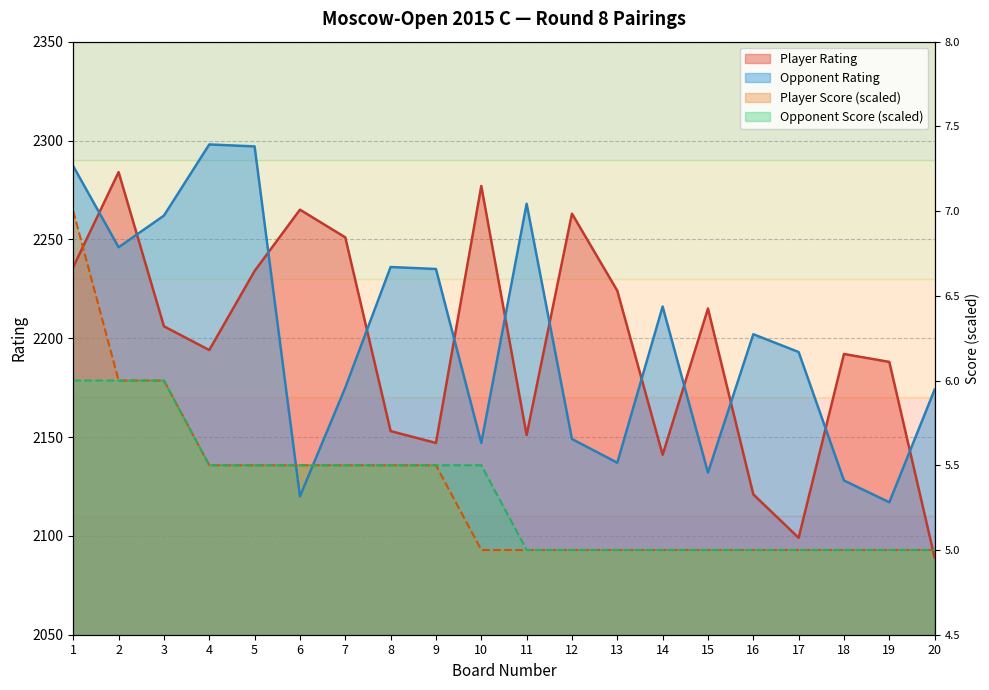

In Opponent Rating, how many points are higher than both neighbors (excluding endpoints)?

5